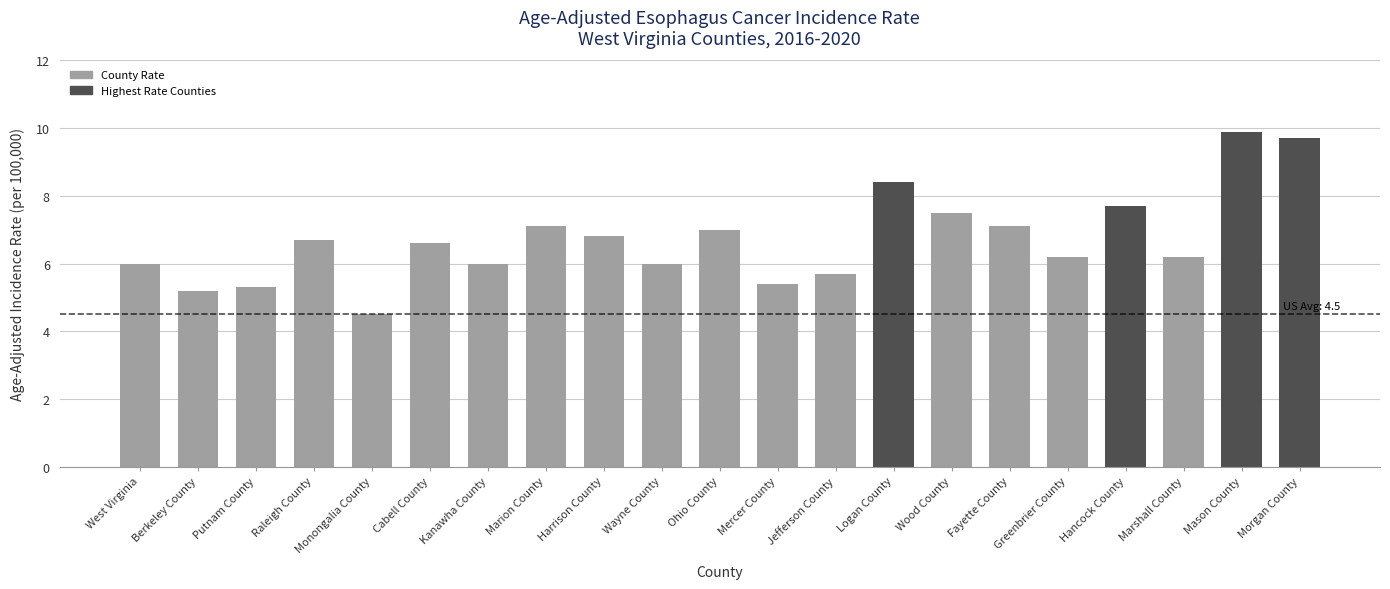

Which has a higher value, Hancock County or Mercer County?

Hancock County